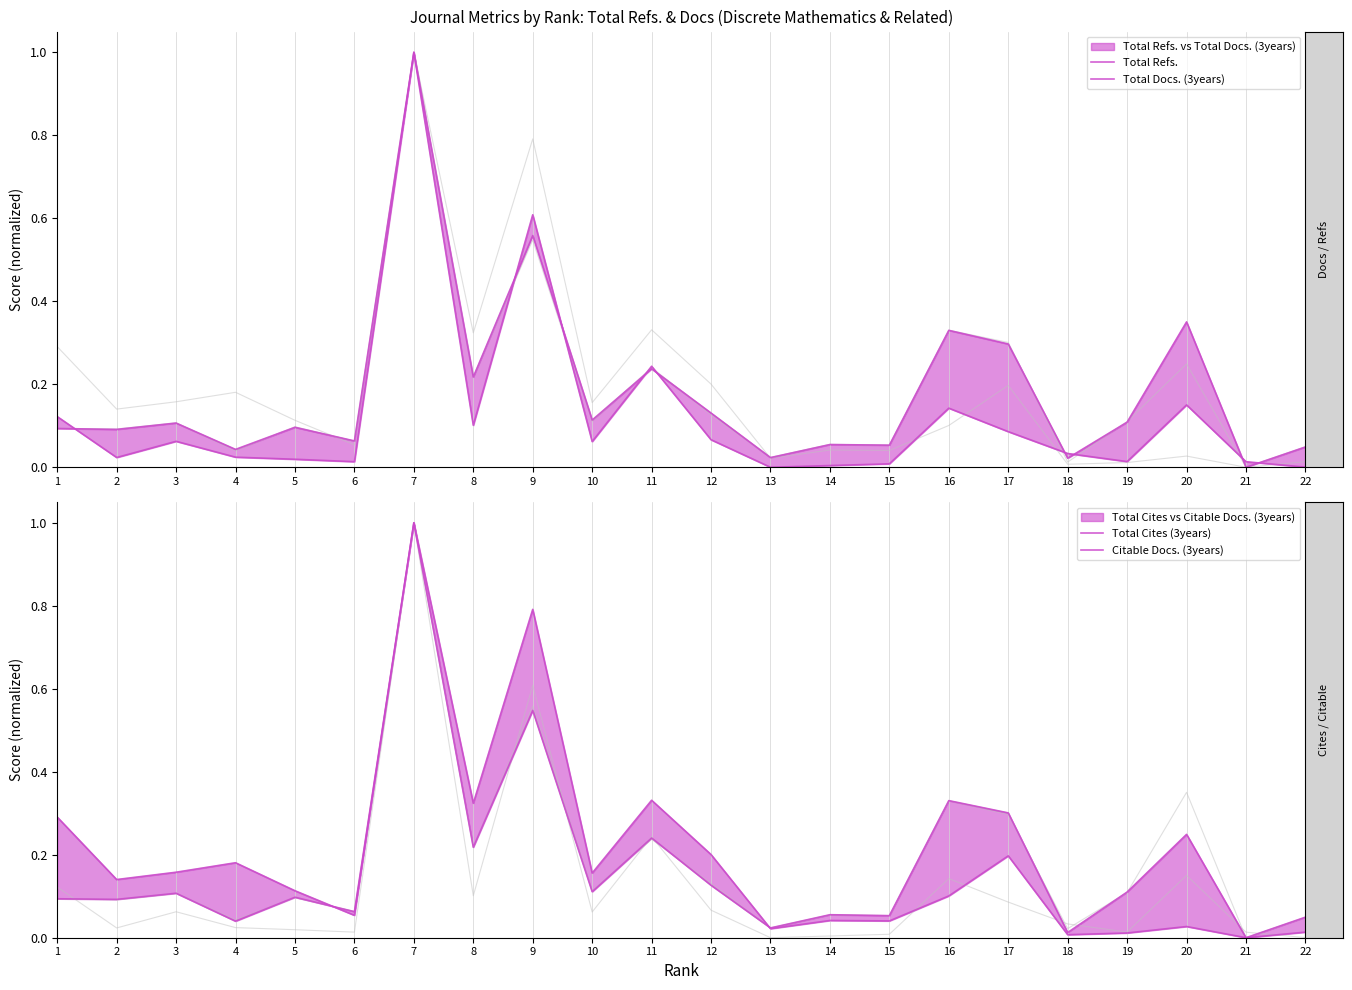

Reading left to right, extract all data points from this chart.

Total Refs.: 0.1	0.0	0.1	0.0	0.0	0.0	1.0	0.1	0.6	0.1	0.2	0.1	0.0	0.0	0.0	0.1	0.1	0.0	0.0	0.2	0.0	0.0
Total Docs. (3years): 0.1	0.1	0.1	0.0	0.1	0.1	1.0	0.2	0.6	0.1	0.2	0.1	0.0	0.1	0.1	0.3	0.3	0.0	0.1	0.4	0.0	0.0
Total Cites (3years): 0.3	0.1	0.2	0.2	0.1	0.1	1.0	0.3	0.8	0.2	0.3	0.2	0.0	0.0	0.0	0.1	0.2	0.0	0.0	0.0	0.0	0.0
Citable Docs. (3years): 0.1	0.1	0.1	0.0	0.1	0.1	1.0	0.2	0.5	0.1	0.2	0.1	0.0	0.1	0.1	0.3	0.3	0.0	0.1	0.2	0.0	0.0